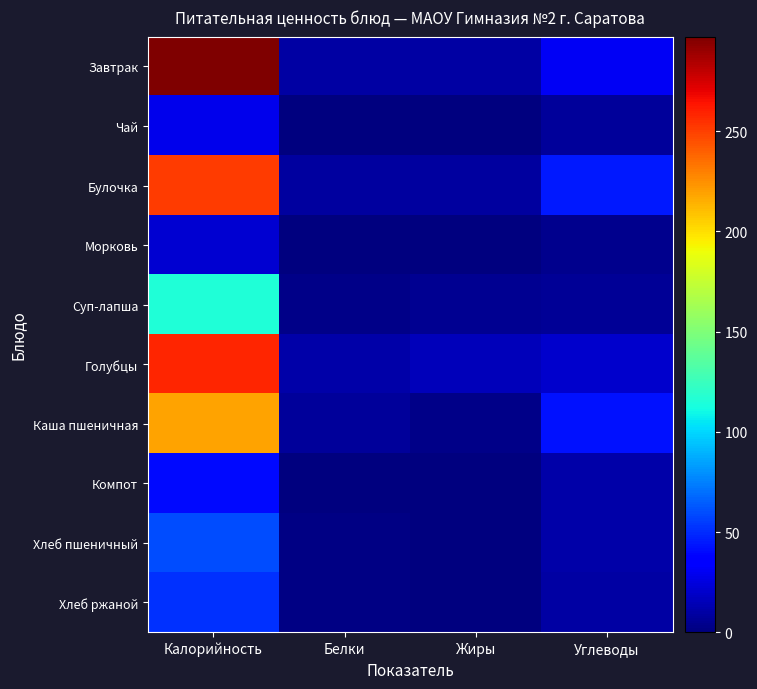

Which series has the largest total across all categories?

Завтрак